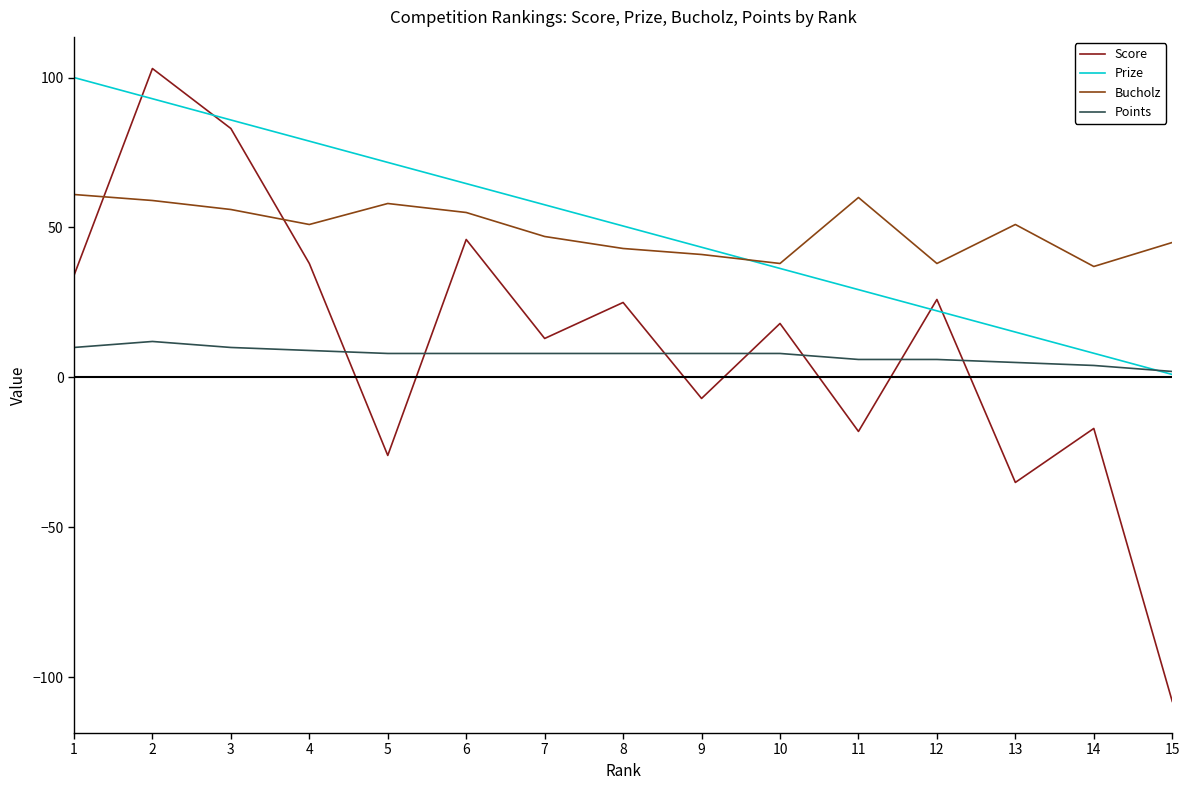

The value of Score at 2 is 164.3. True or false?

False